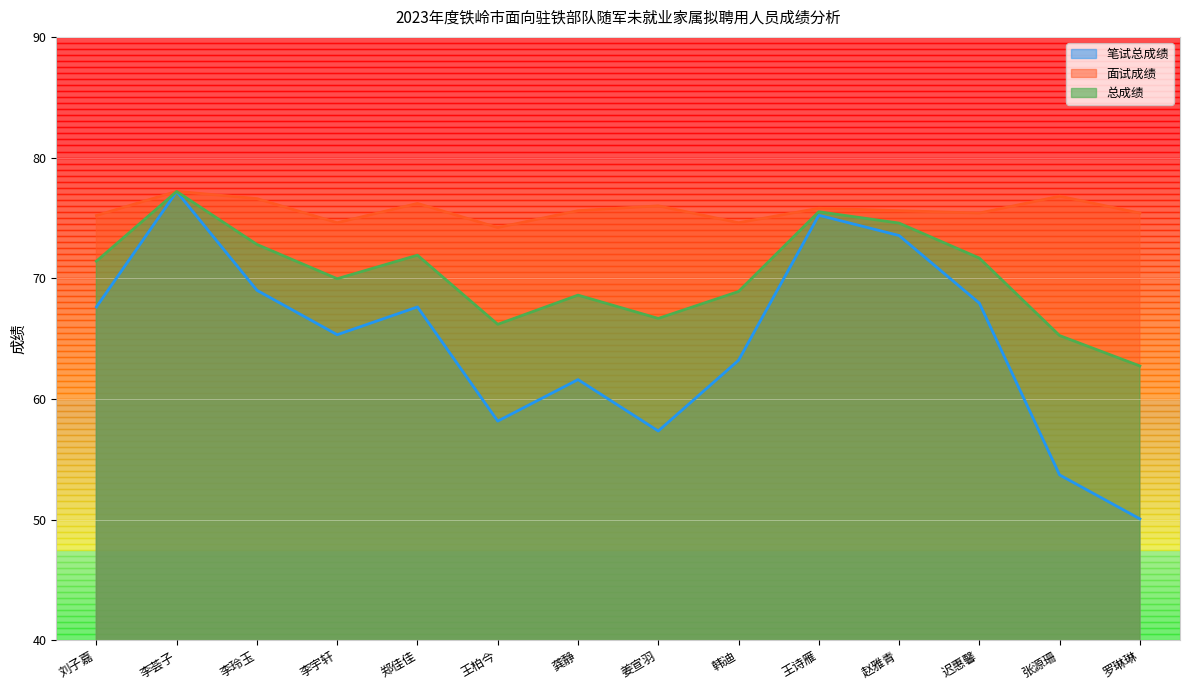

What is the spread (max minus min) of values at 李宇轩?

9.3